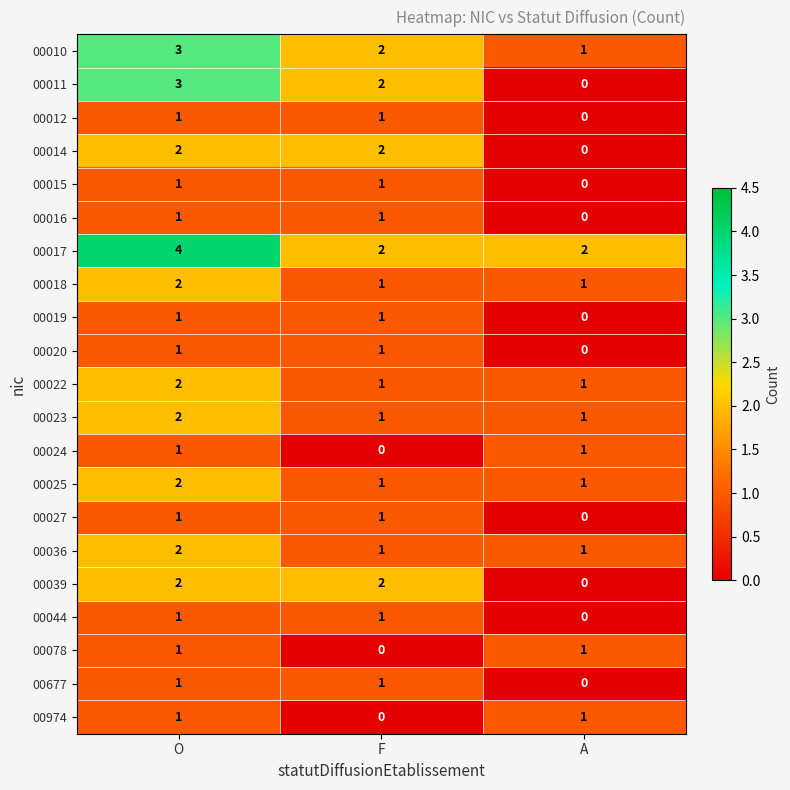

At which category is the sum across all series the highest?

O